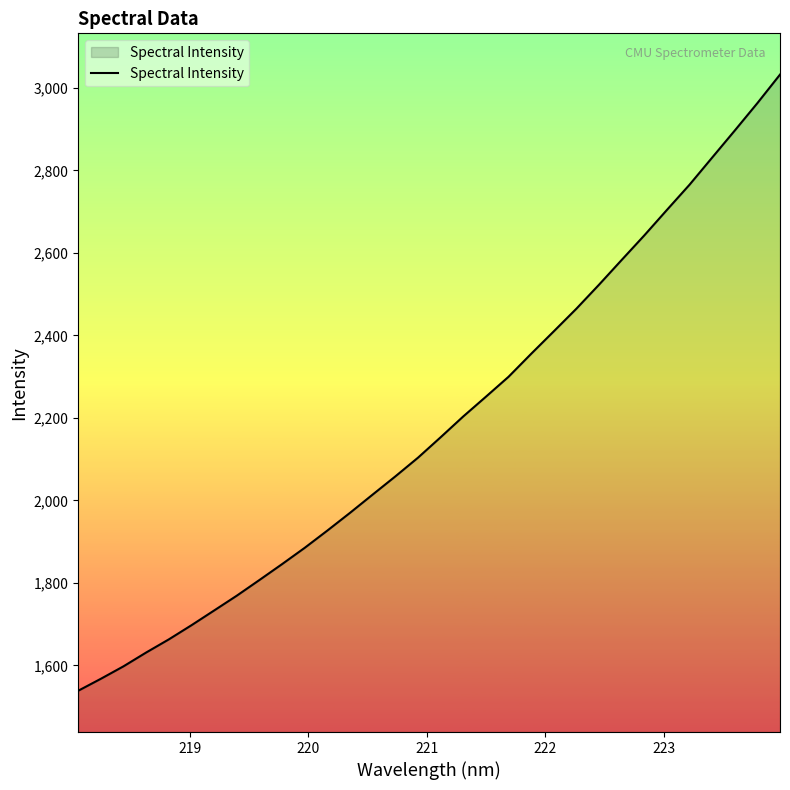

What is the minimum value shown in the chart?

1538.6